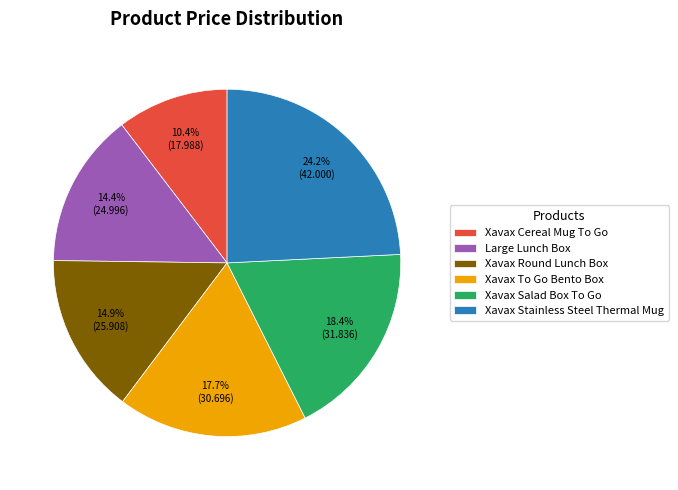

Count the number of slices in the pie.

6